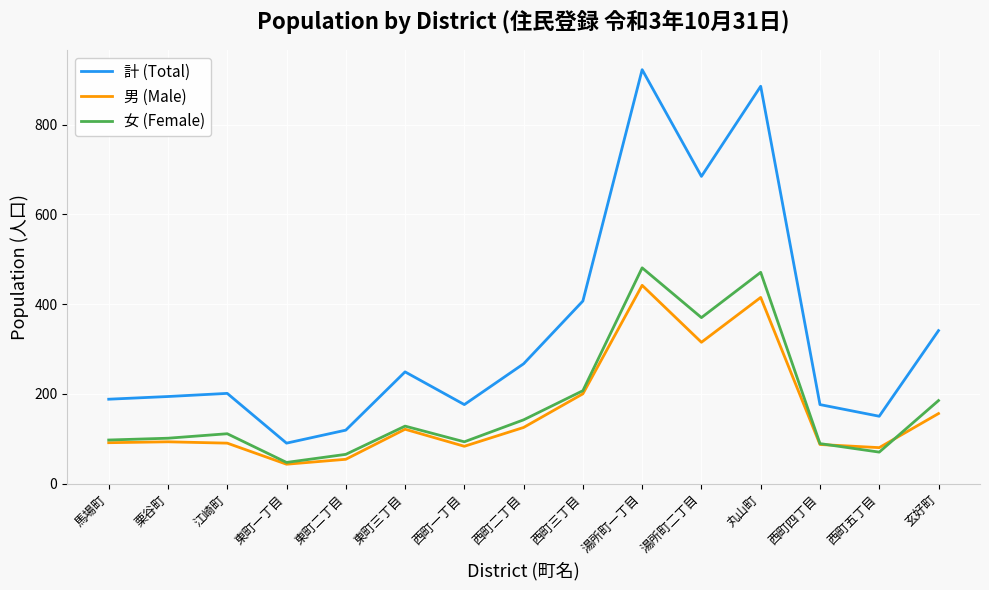

What is the average value of the 女 (Female) series?

177